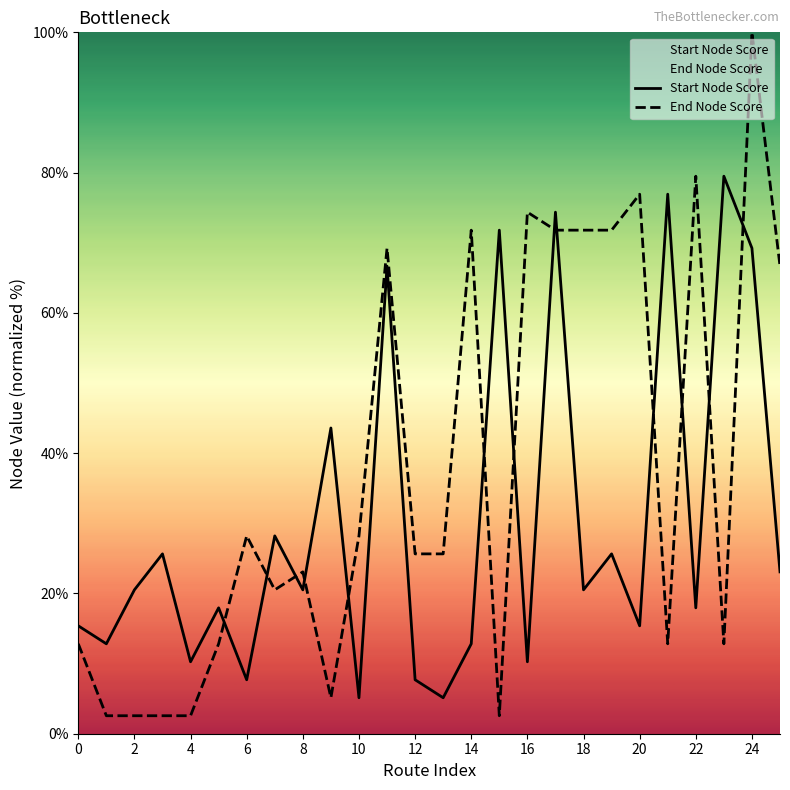

Reading right to left, transcribe all the data shown in this chart.

Start Node Score: 23.1	69.2	79.5	17.9	76.9	15.4	25.6	20.5	74.4	10.3	71.8	12.8	5.1	7.7	66.7	5.1	43.6	20.5	28.2	7.7	17.9	10.3	25.6	20.5	12.8	15.4
End Node Score: 66.7	100.0	12.8	79.5	12.8	76.9	71.8	71.8	71.8	74.4	2.6	71.8	25.6	25.6	69.2	28.2	5.1	23.1	20.5	28.2	12.8	2.6	2.6	2.6	2.6	12.8